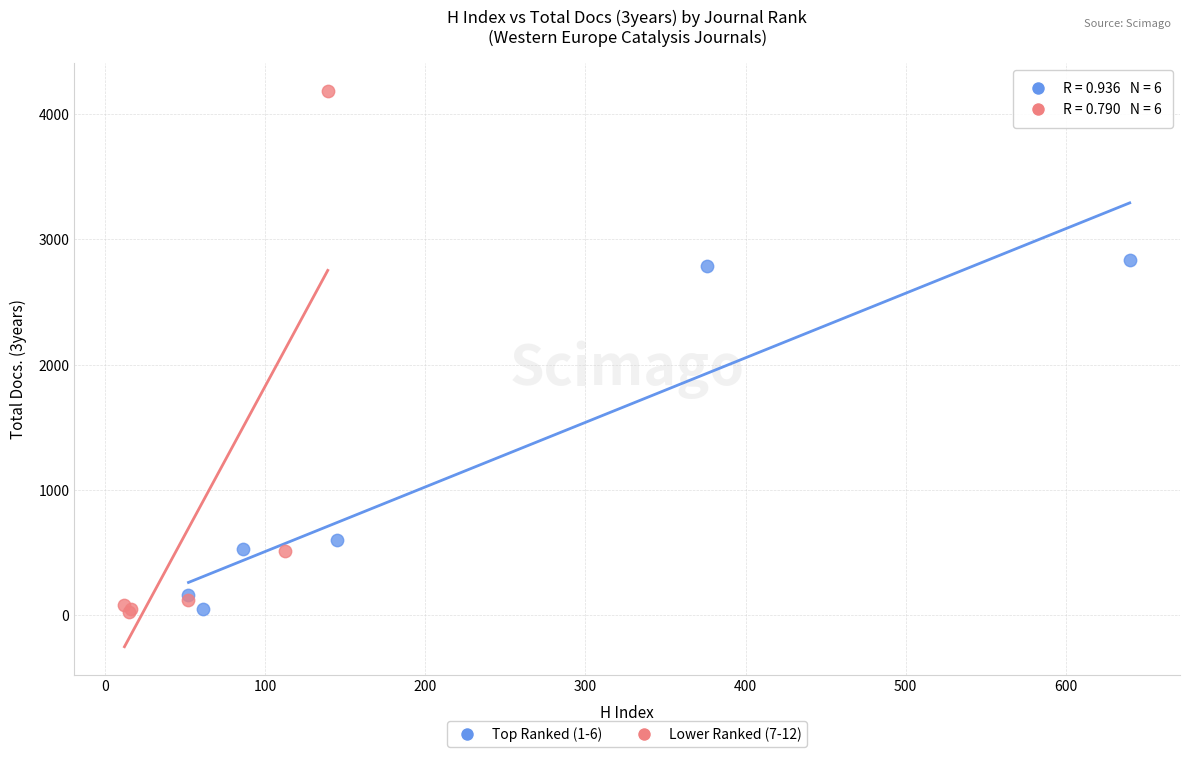

Which series reaches the maximum Y coordinate?

Lower Ranked (7-12)